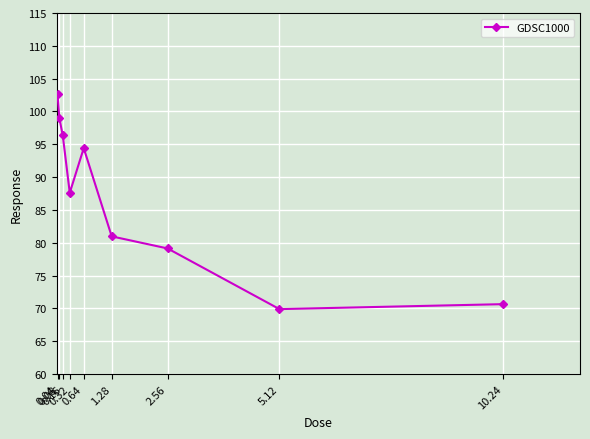

Which label corresponds to the largest value in the chart?

0.04